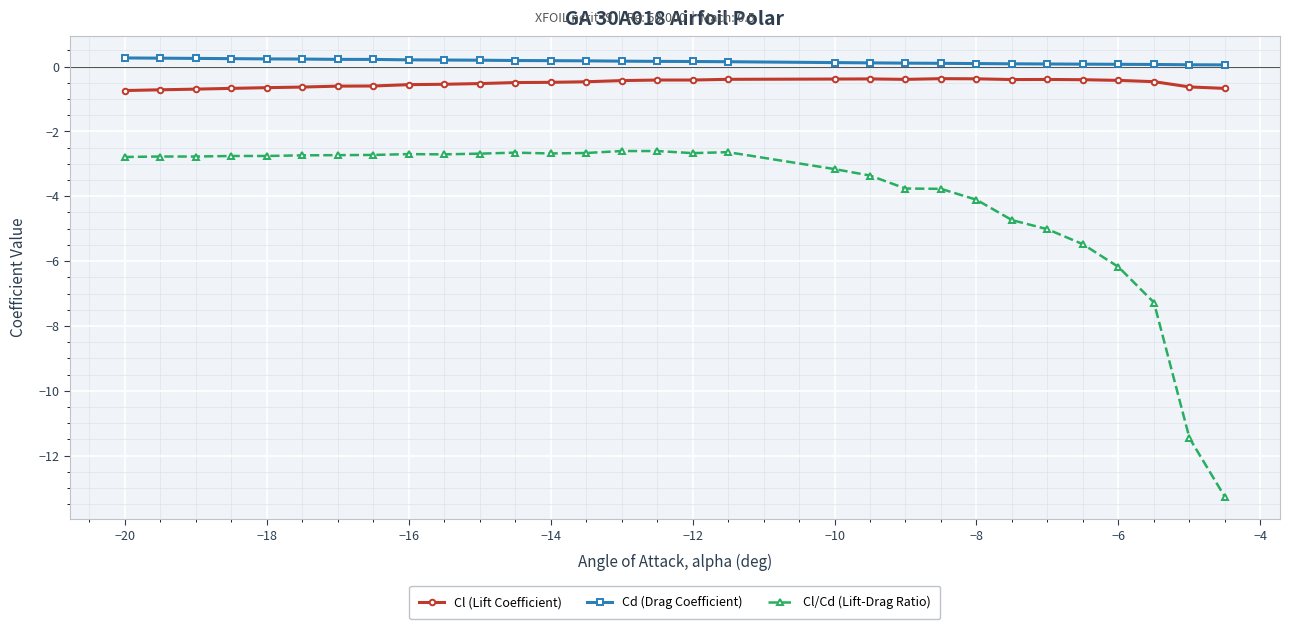

What is the minimum value shown in the chart?

-13.3